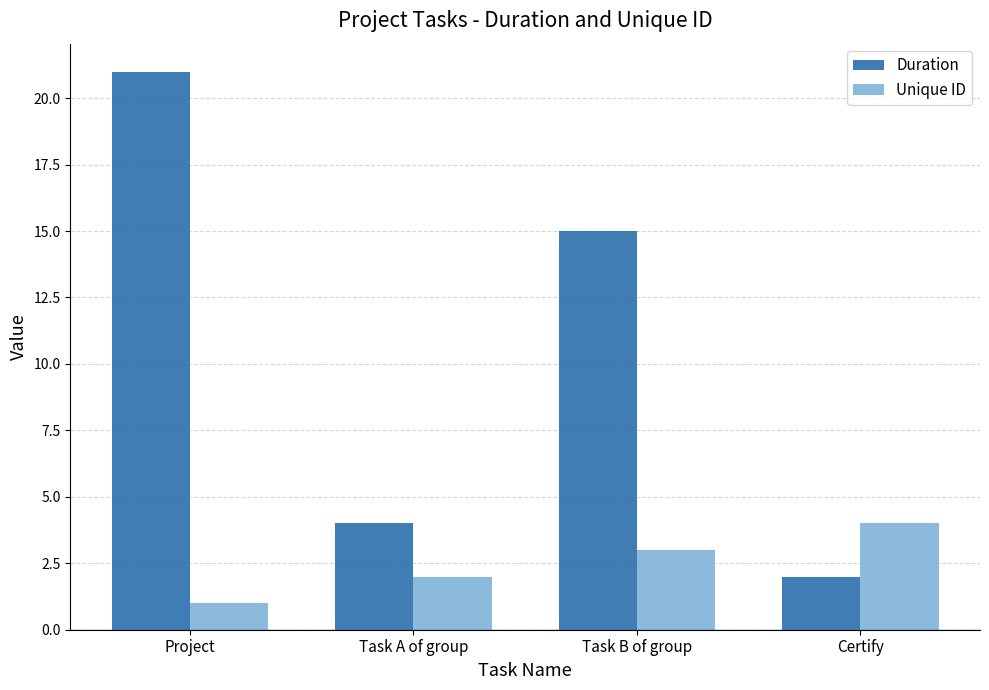

What value does the Unique ID series have at Project?

1